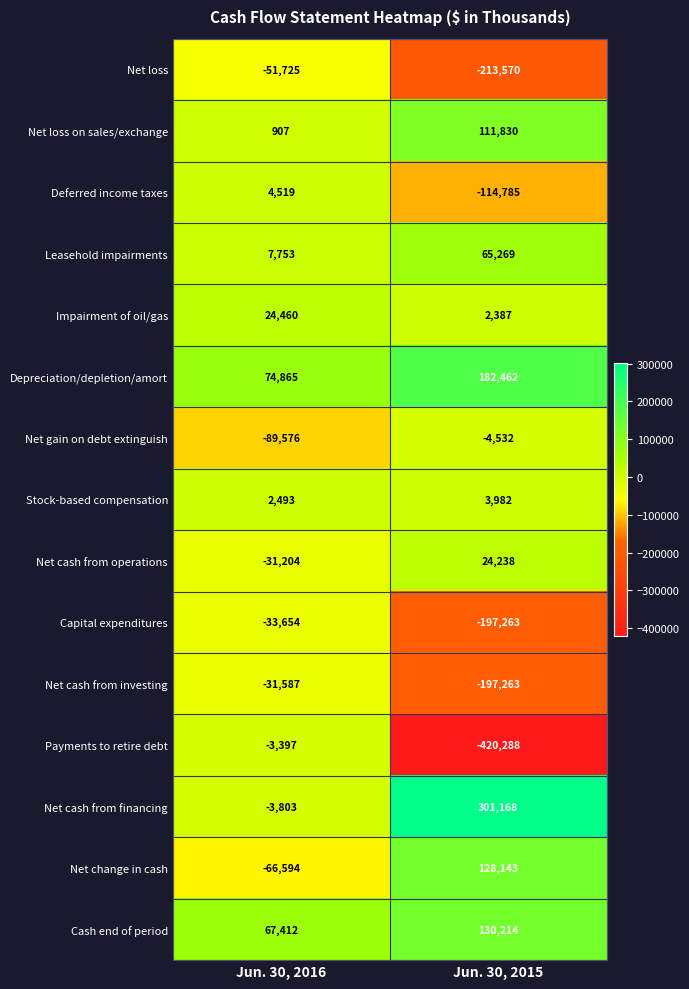

What is the approximate value of Net loss on sales/exchange at Jun. 30, 2015, to the nearest 50?

111850